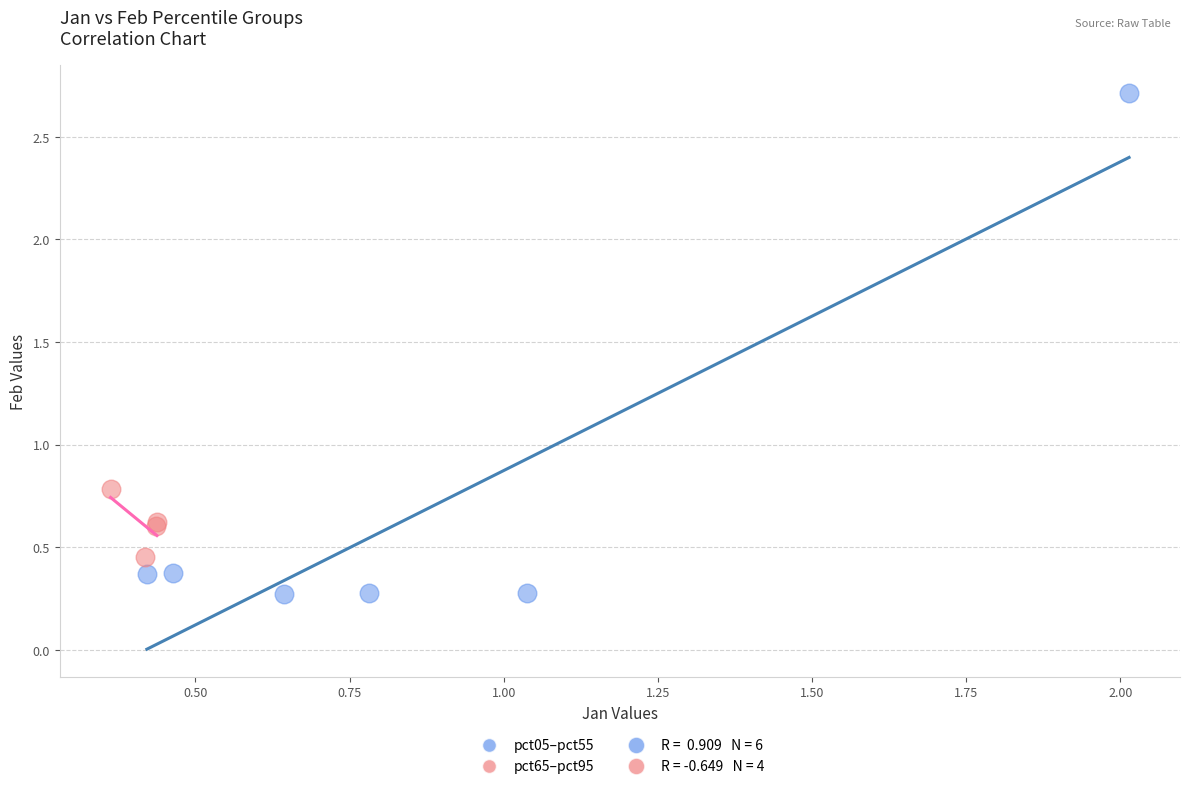

Which series has the widest spread of Y values?

pct05–pct55